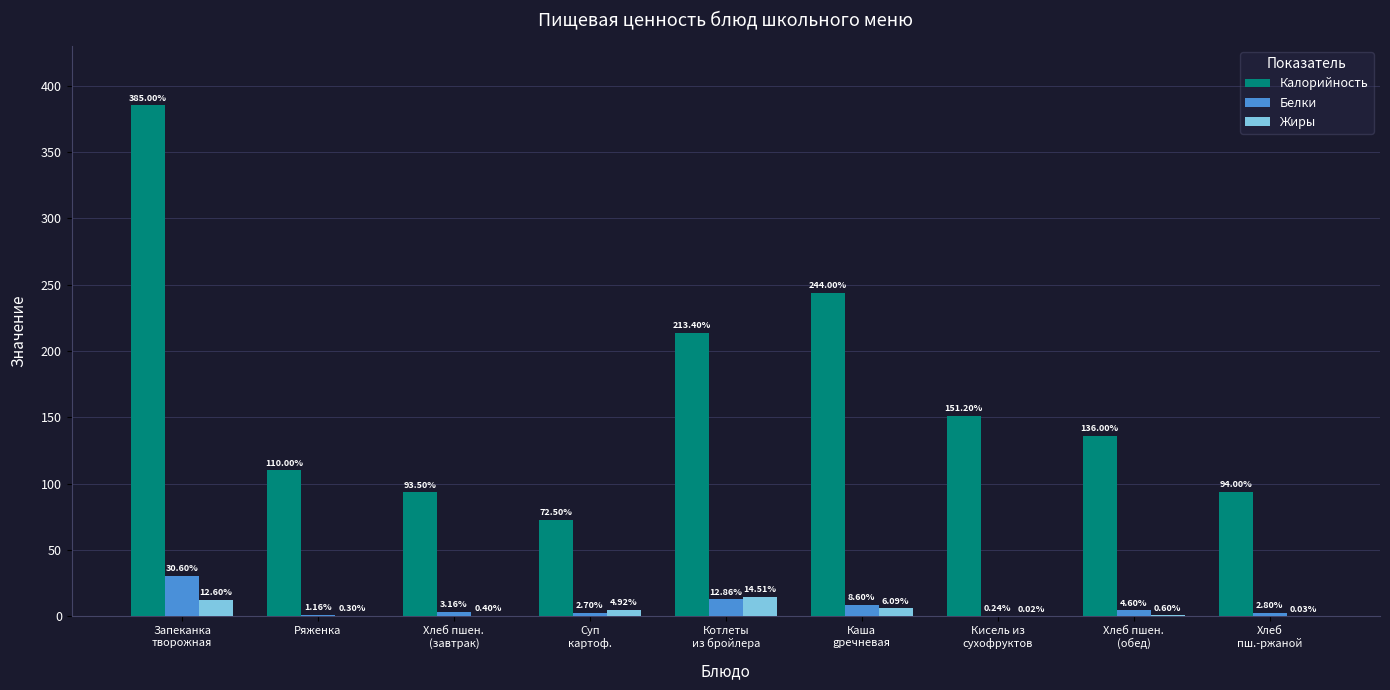

What is the sum of all Белки values?

66.7